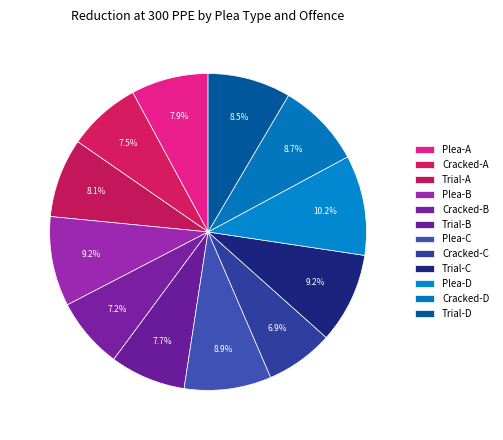

To the nearest percent, what is the combined percentage of Trial-B and Trial-C?

17%